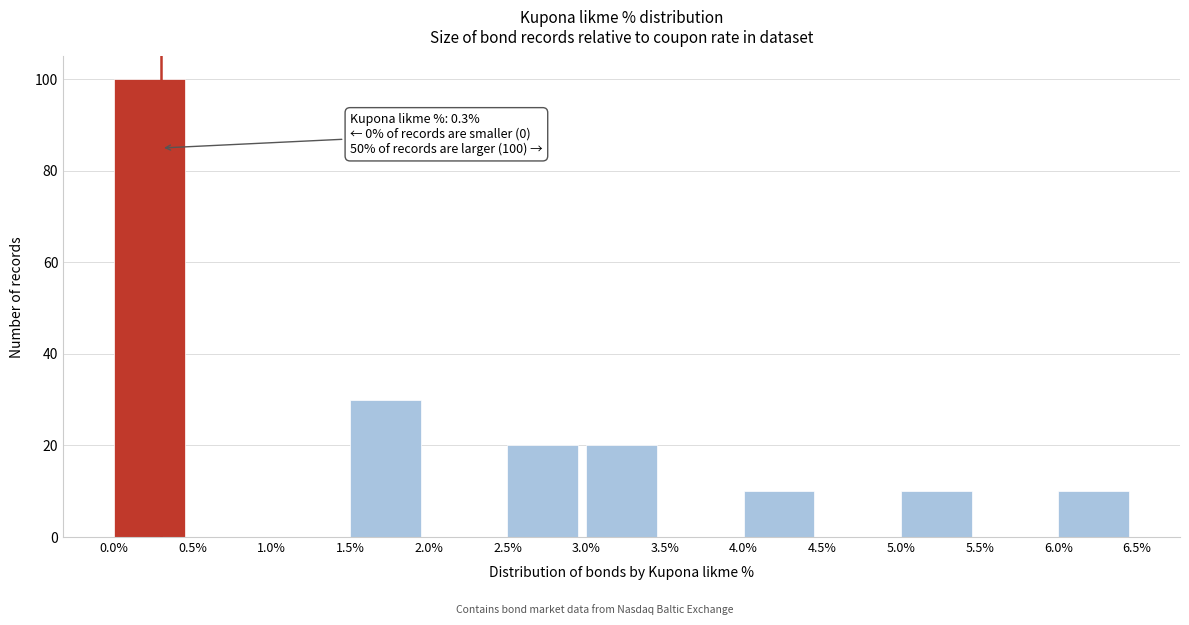

Which range on the x-axis has the tallest bar?

0.0% to 0.5%